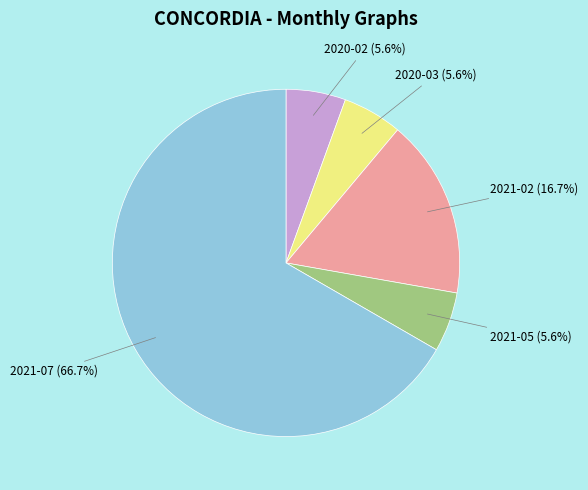

How many slices are in this pie chart?

5